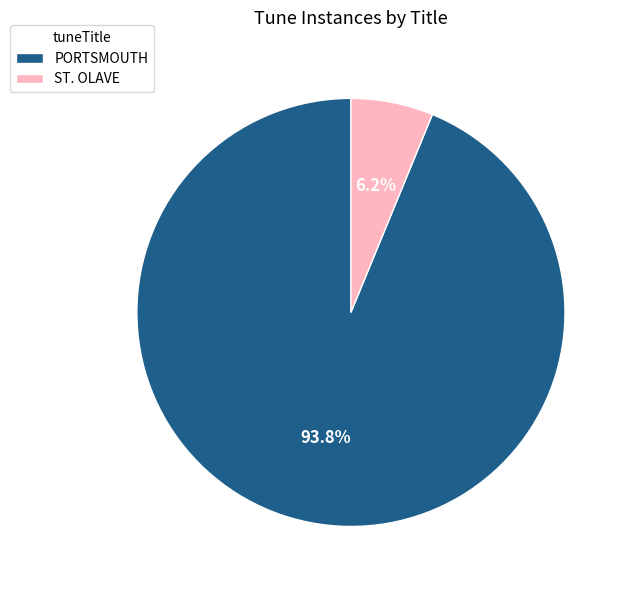

To the nearest percent, what percentage of the pie is ST. OLAVE?

6%